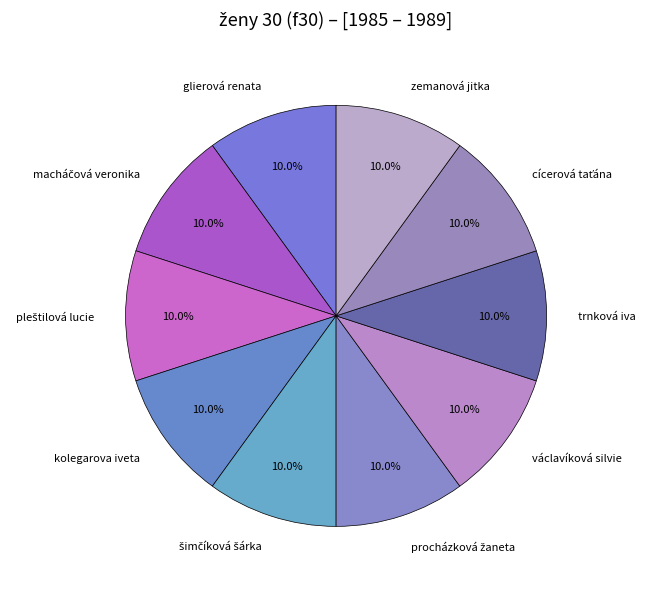

Does glierová renata account for over 50% of the chart?

No